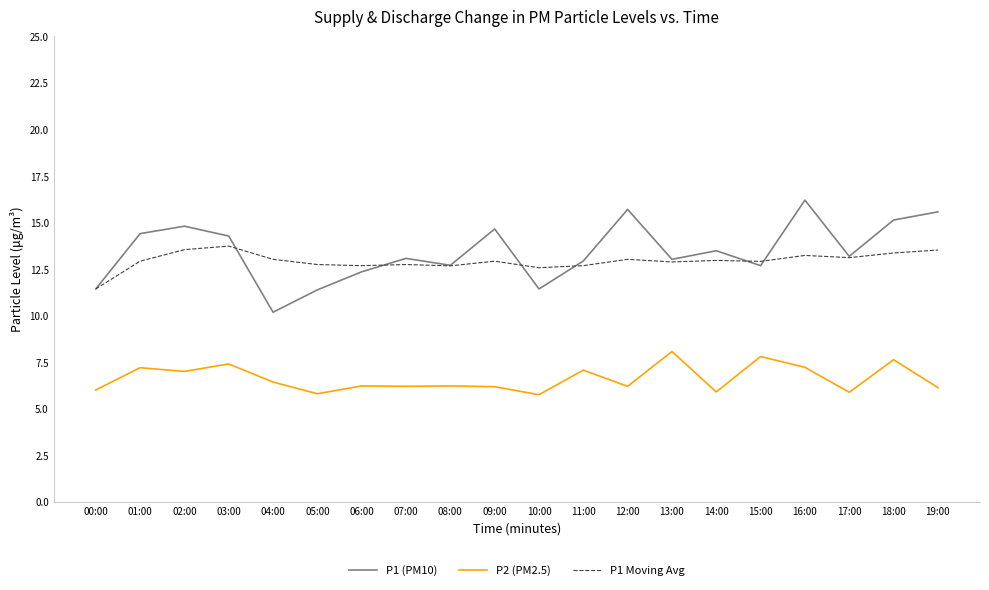

What is the minimum value for P1 (PM10)?

10.2